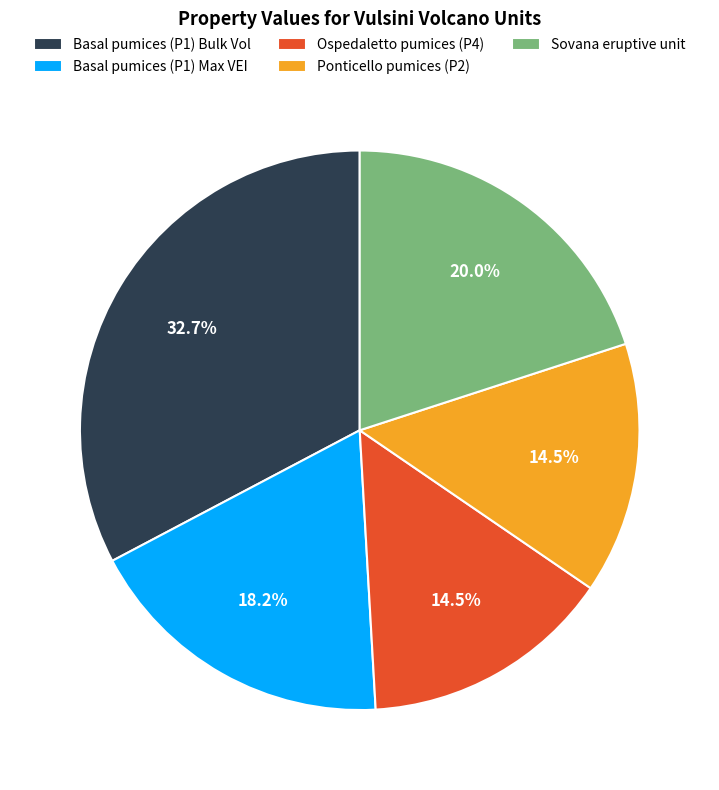

Combined, do Ponticello pumices (P2) and Basal pumices (P1) Bulk Vol account for over 50%?

No